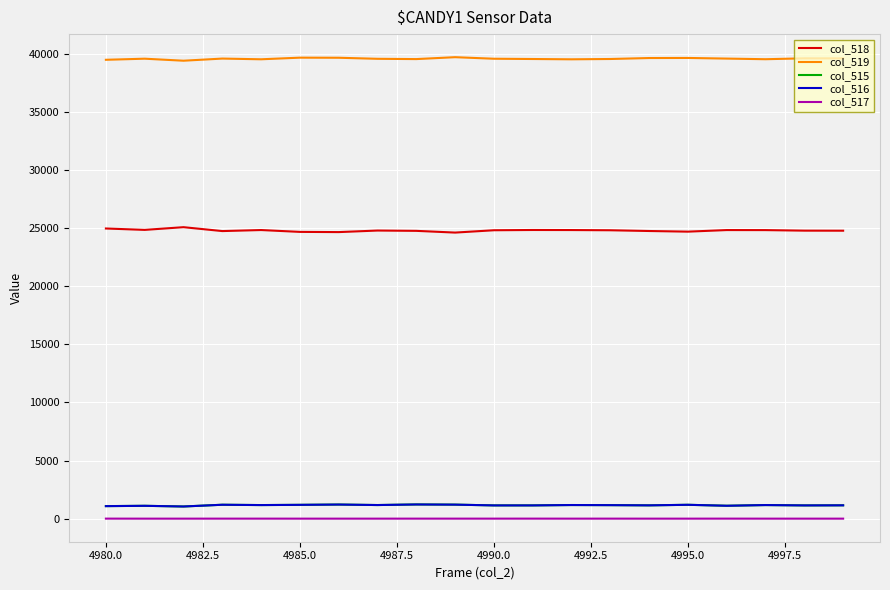

True or false: col_519 has more than 2 interior local peaks.

True